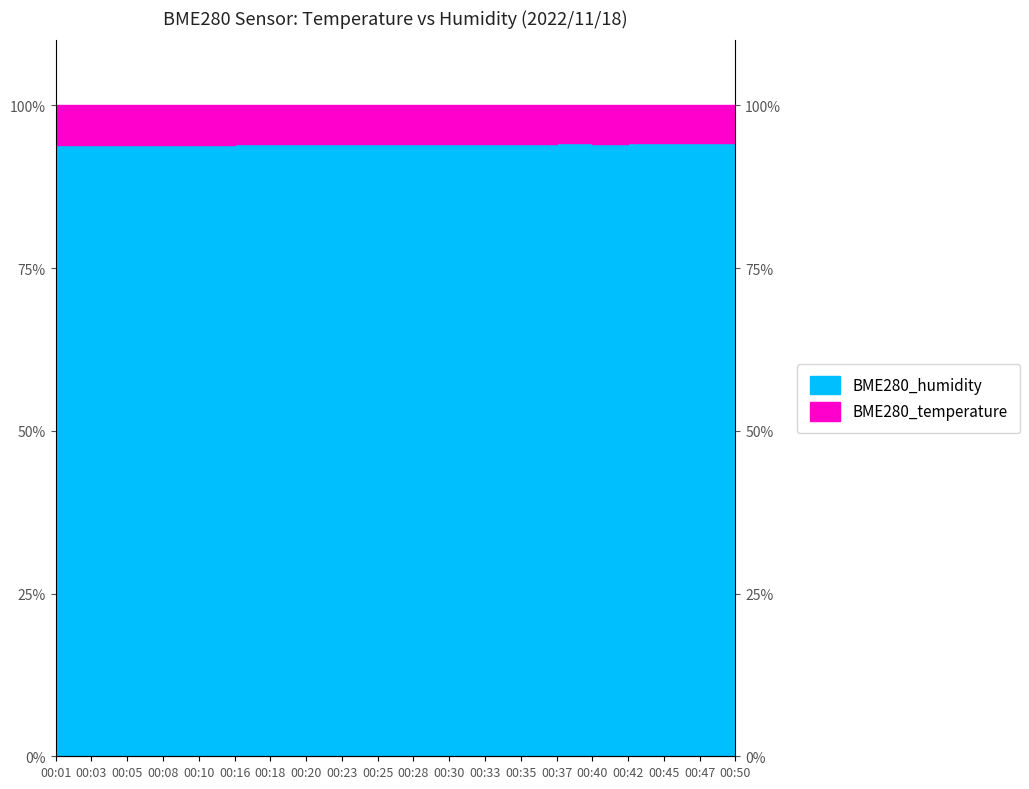

How many data points are less than 94?

5